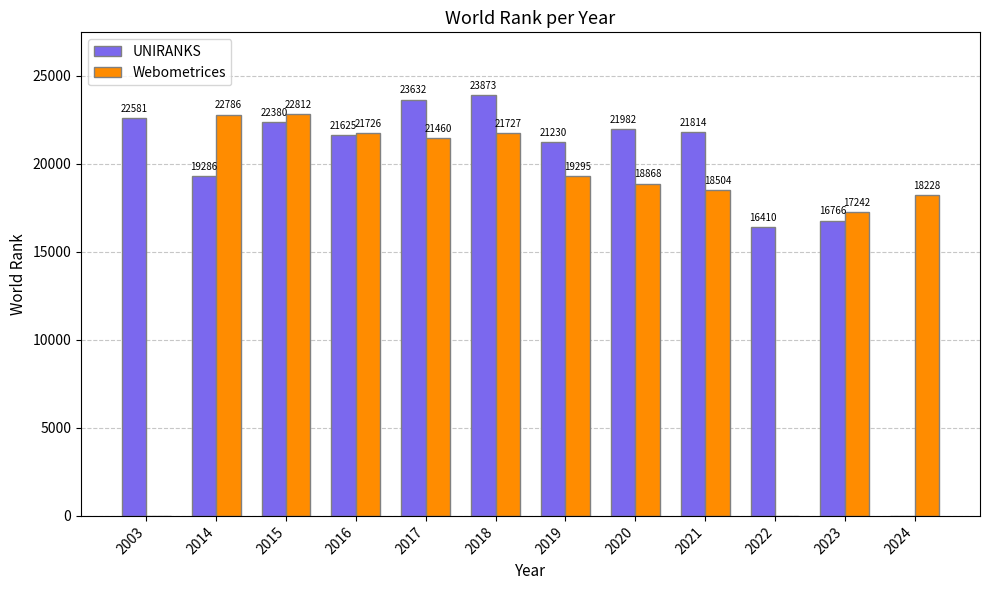

At which label is Webometrices closest to 11406?

2023